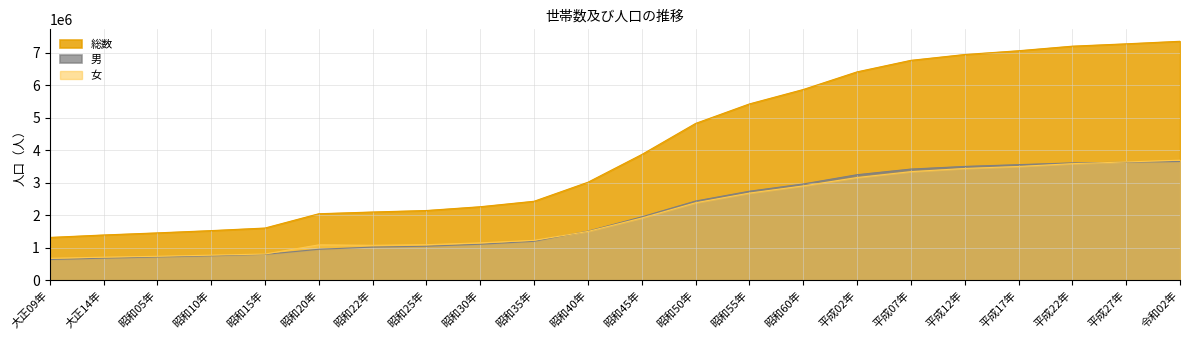

Count the number of data series in this chart.

3